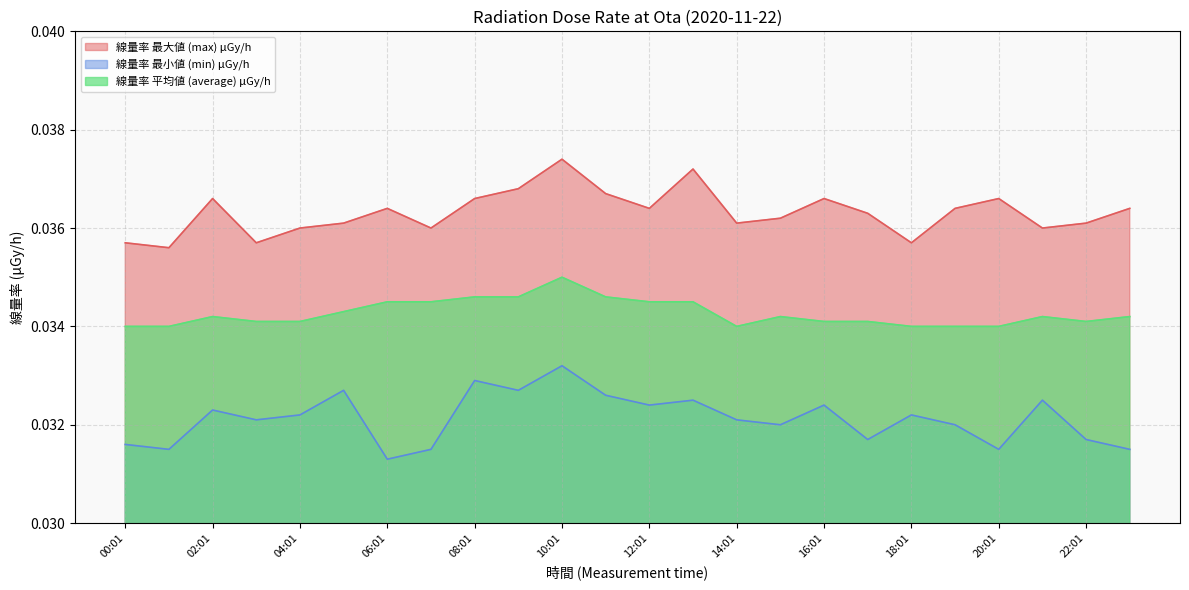

The 線量率 平均値 (average) μGy/h series shows 0.1 at 04:01. True or false?

False